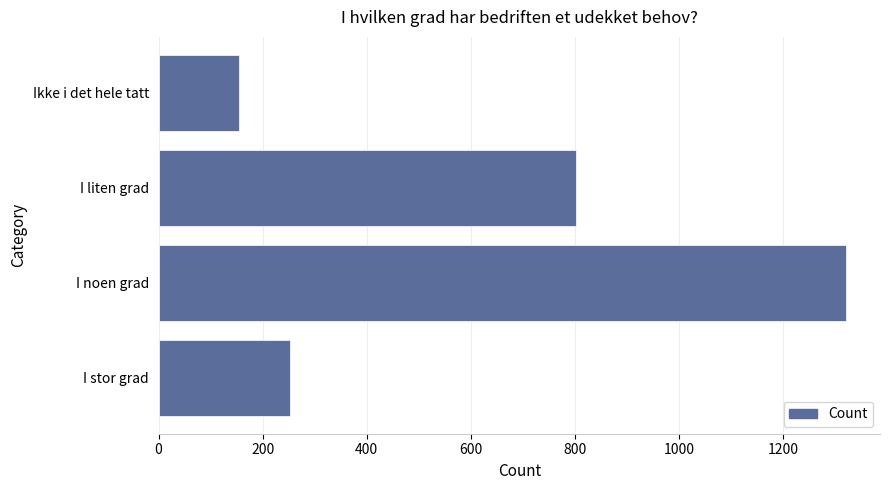

Reading top to bottom, what are all the values shown in this chart?

155	802	1320	252